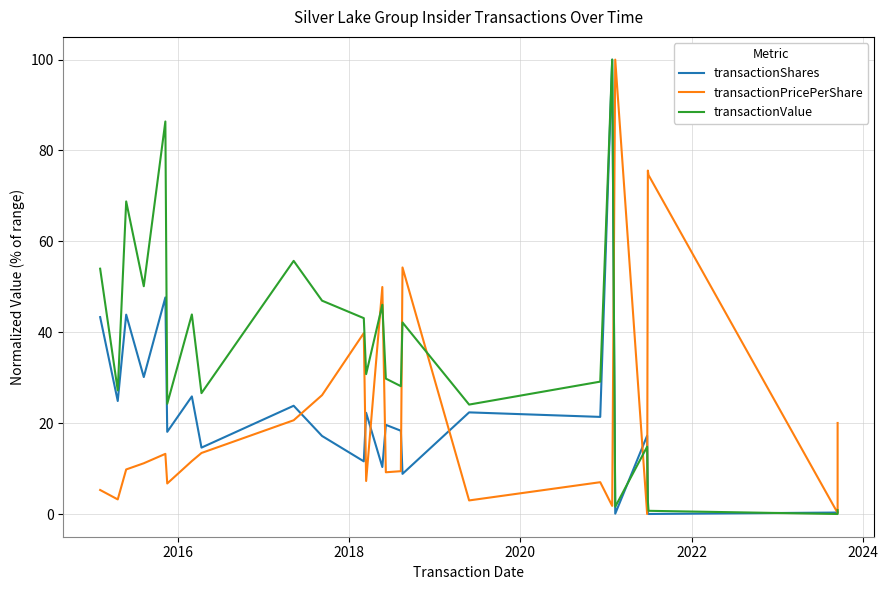

How many data points in transactionShares are above 18?

14